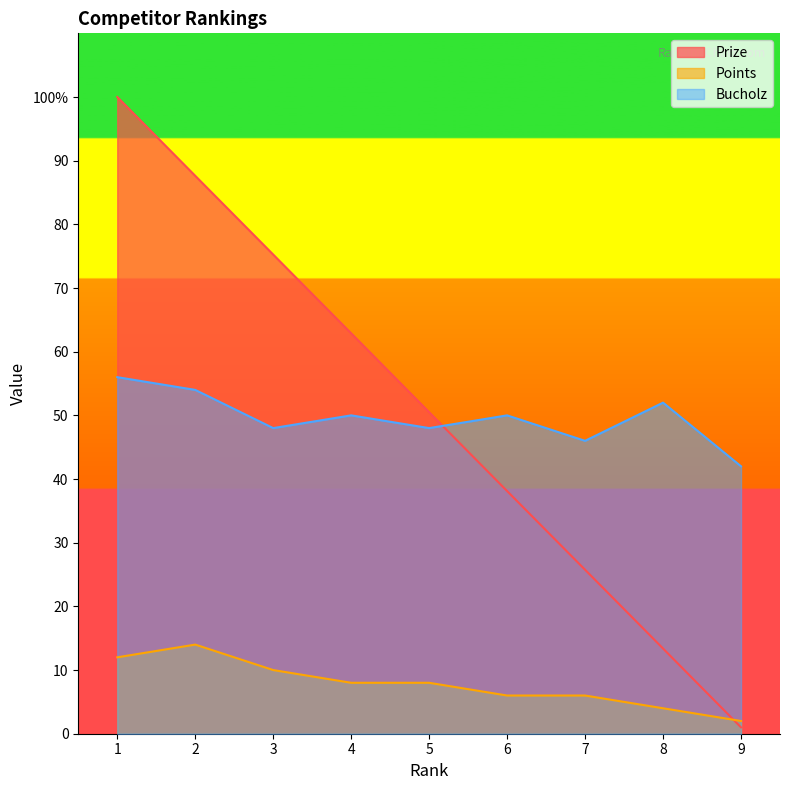

What is the minimum value shown in the chart?

1.0